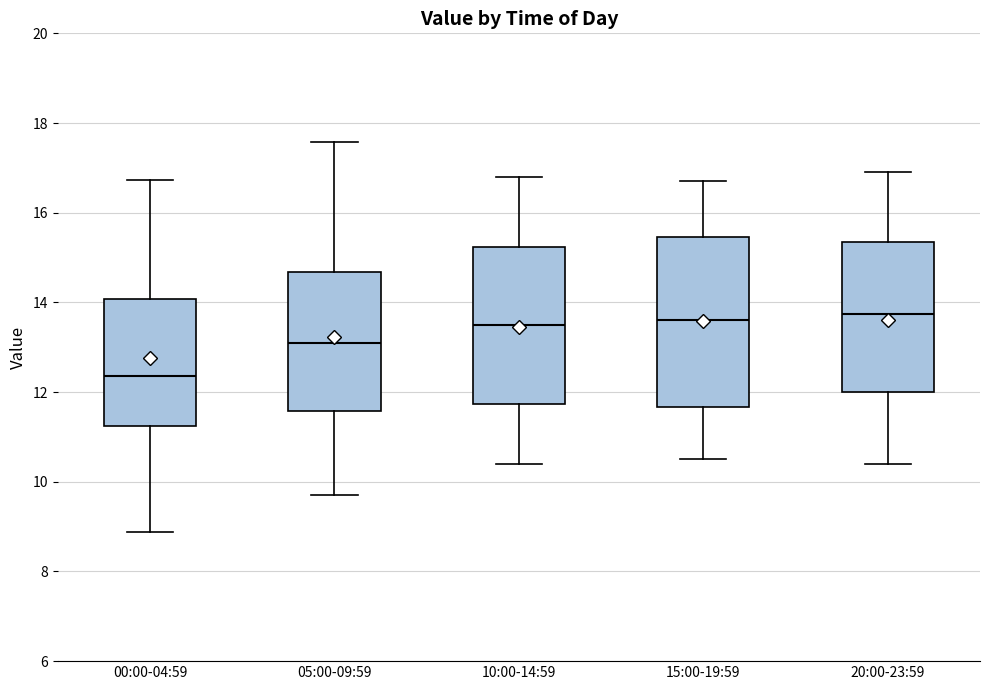

Reading left to right, read every box against the y-axis: the position of its median line, the range the box covers, and the ends of its whiskers. The values are not printed on the chart, so give them approximately, as read against the axis.

00:00-04:59: median 12.4, box 11.2 to 14.0, whiskers 8.8 to 16.8
05:00-09:59: median 13.2, box 11.6 to 14.6, whiskers 9.8 to 17.6
10:00-14:59: median 13.6, box 11.8 to 15.2, whiskers 10.4 to 16.8
15:00-19:59: median 13.6, box 11.6 to 15.4, whiskers 10.6 to 16.8
20:00-23:59: median 13.8, box 12.0 to 15.4, whiskers 10.4 to 17.0